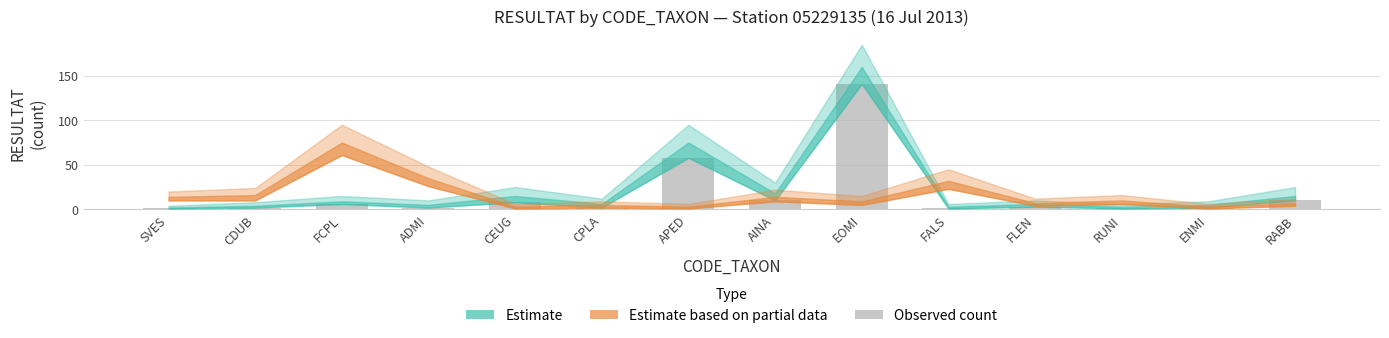

Reading left to right, extract all data points from this chart.

SVES=1	CDUB=2	FCPL=6	ADMI=2	CEUG=8	CPLA=2	APED=58	AINA=10	EOMI=141	FALS=1	FLEN=3	RUNI=1	ENMI=2	RABB=10